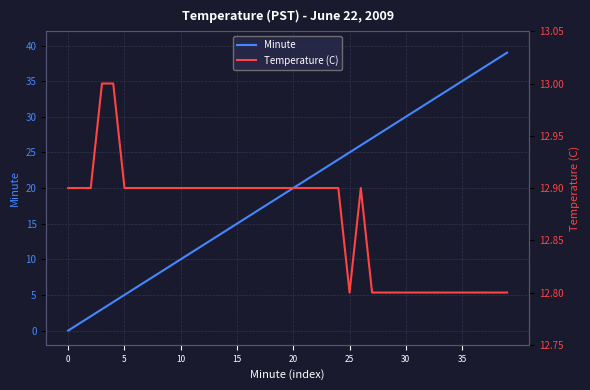

How many data points in Minute are less than 20?

20